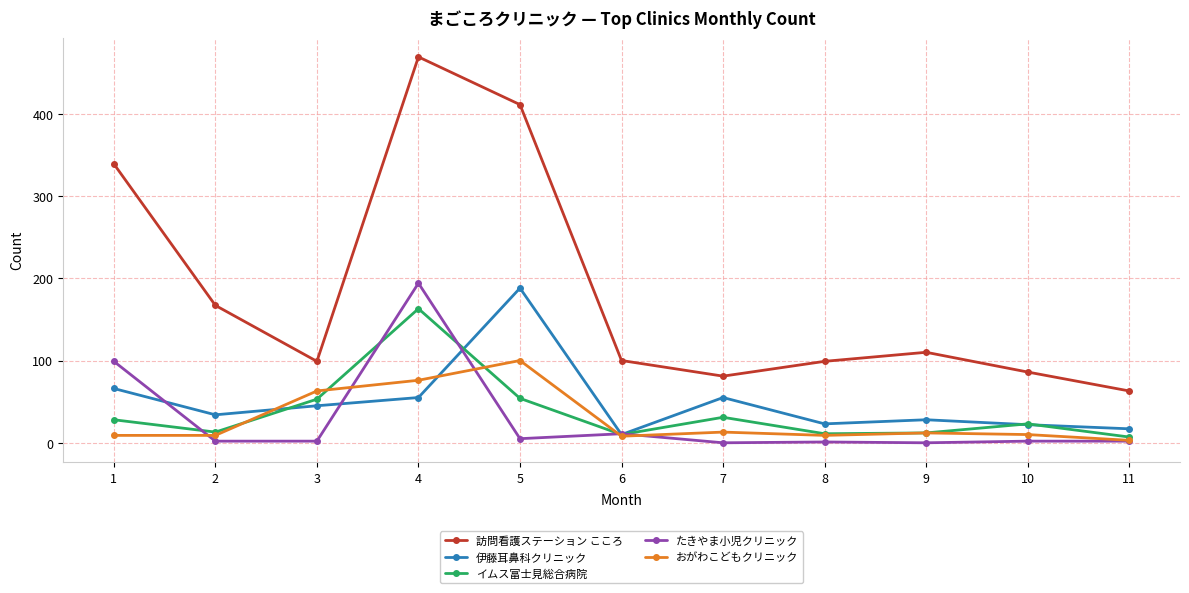

What is the sum of all たきやま小児クリニック values?

318